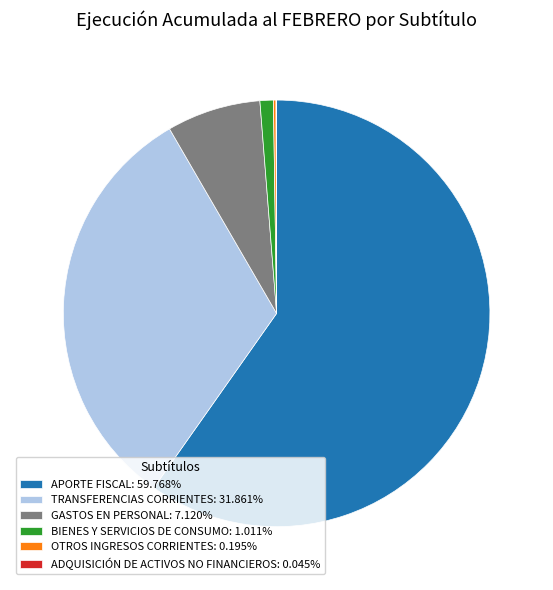

Is APORTE FISCAL: 59.768% the majority of the pie?

Yes